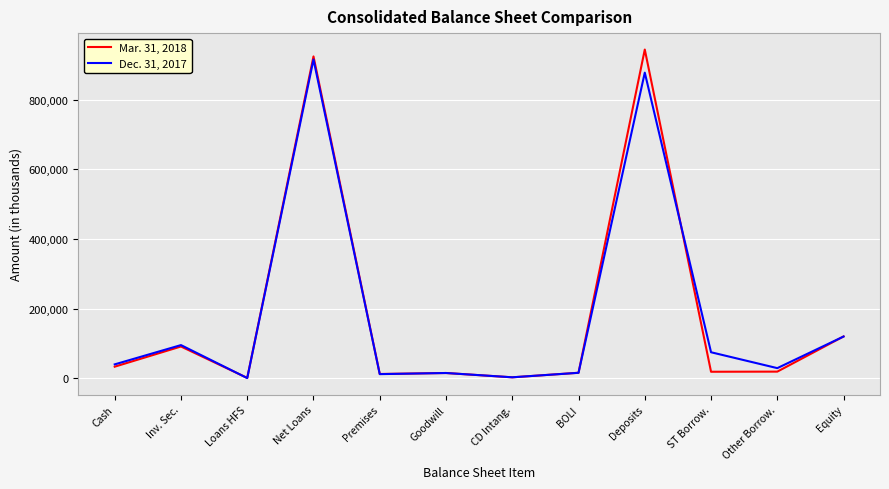

List the series in order of their overall mean, lowest first.

Mar. 31, 2018, Dec. 31, 2017